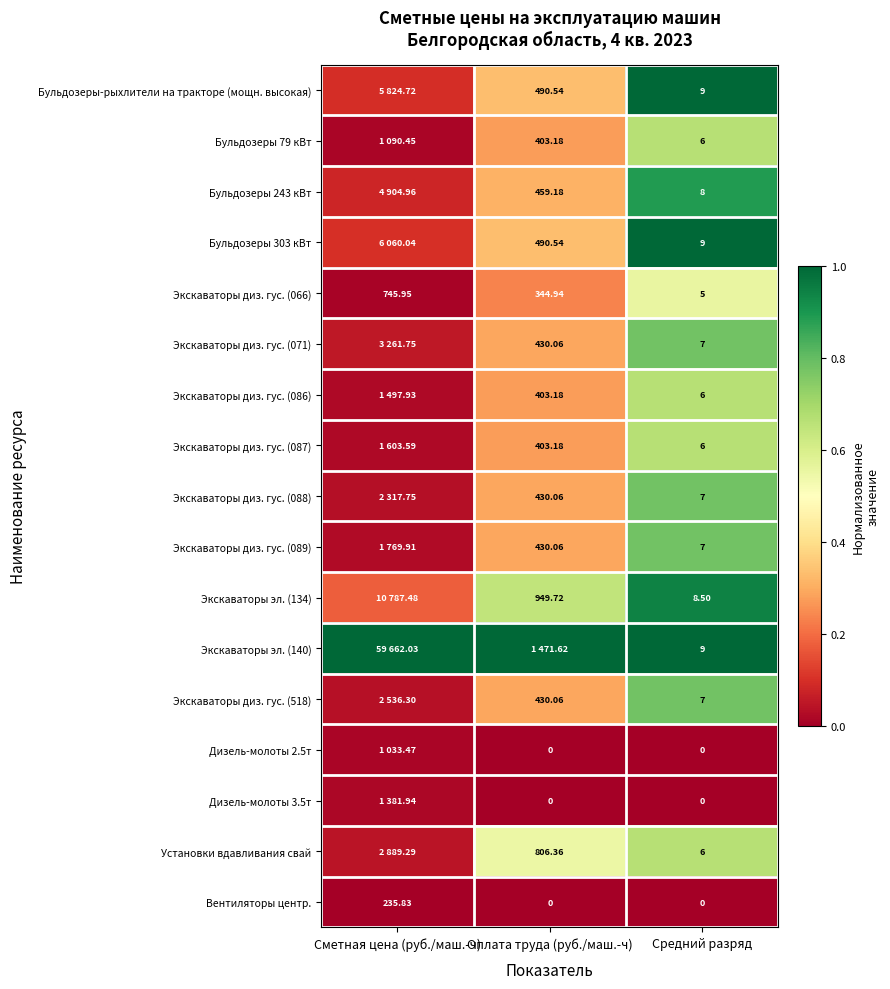

Where is Экскаваторы диз. гус. (066) nearest to the value 375?

Оплата труда (руб./маш.-ч)